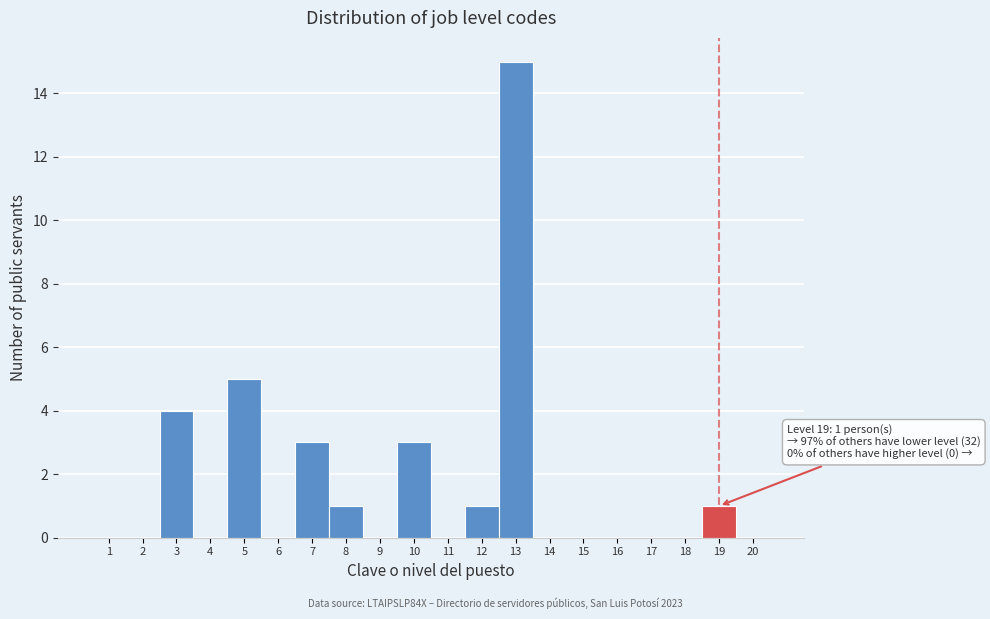

Which range on the x-axis has the tallest bar?

12.5 to 13.5